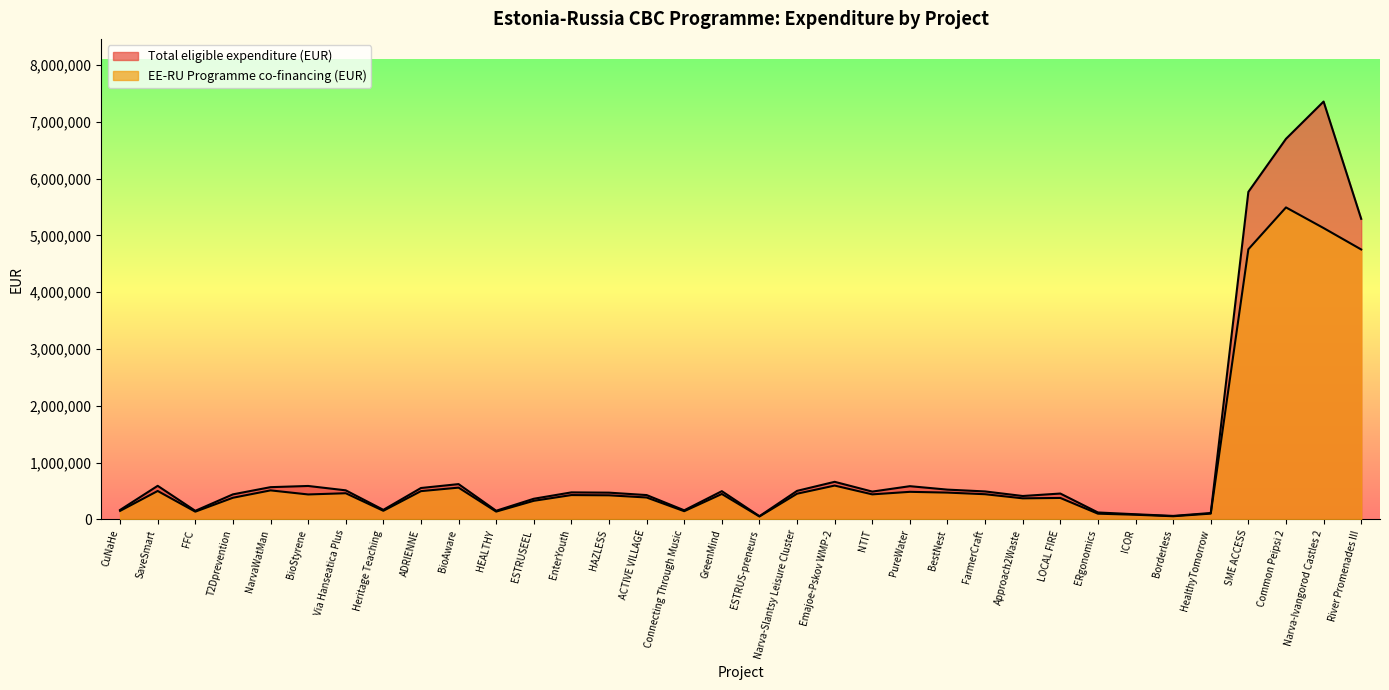

How many values in the Total eligible expenditure (EUR) series exceed 487902?

16